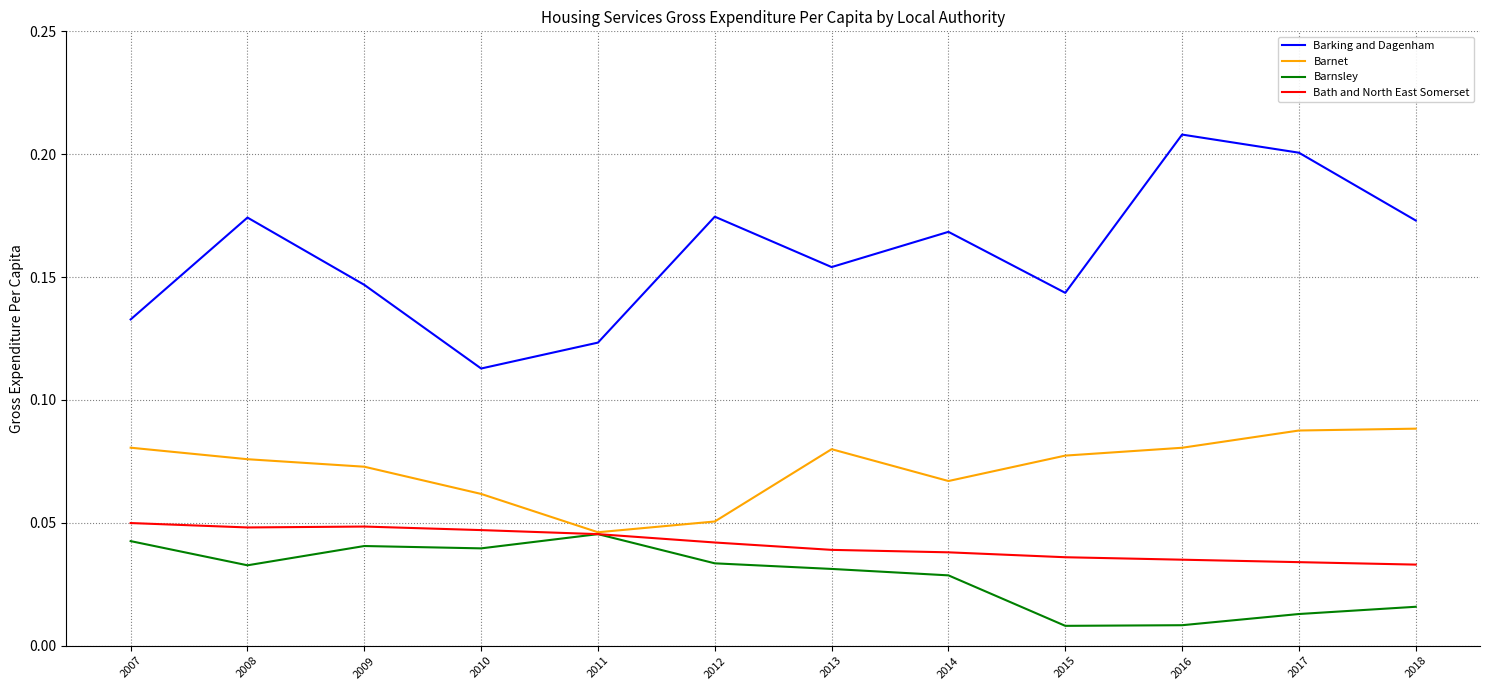

True or false: Barking and Dagenham and Bath and North East Somerset intersect in this chart.

False